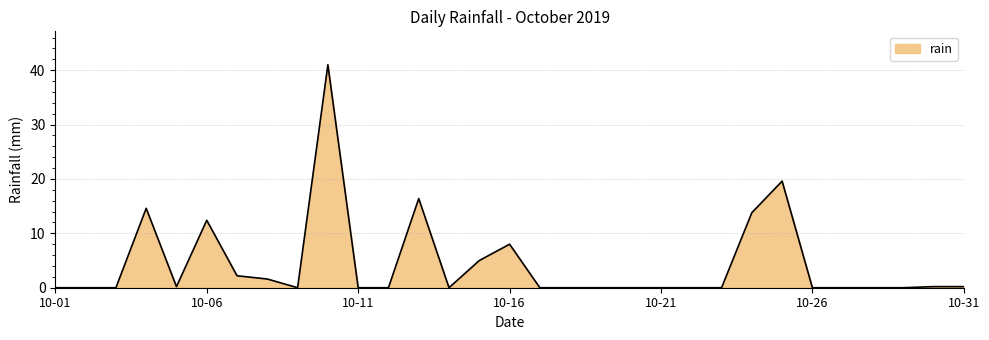

What is the difference between the maximum and minimum values?

41.0